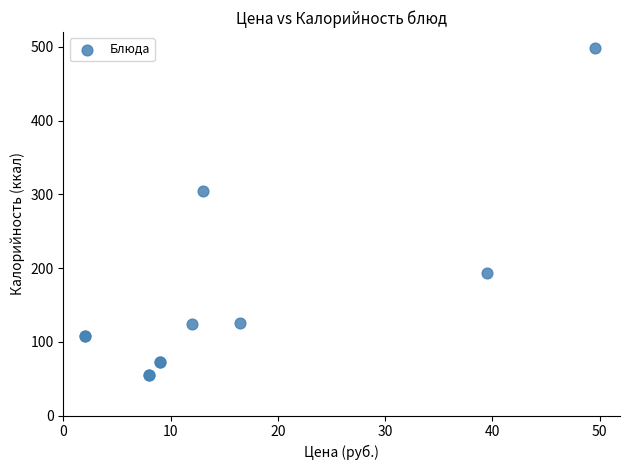

What Y value in the scatter plot is closest to 276?

304.0